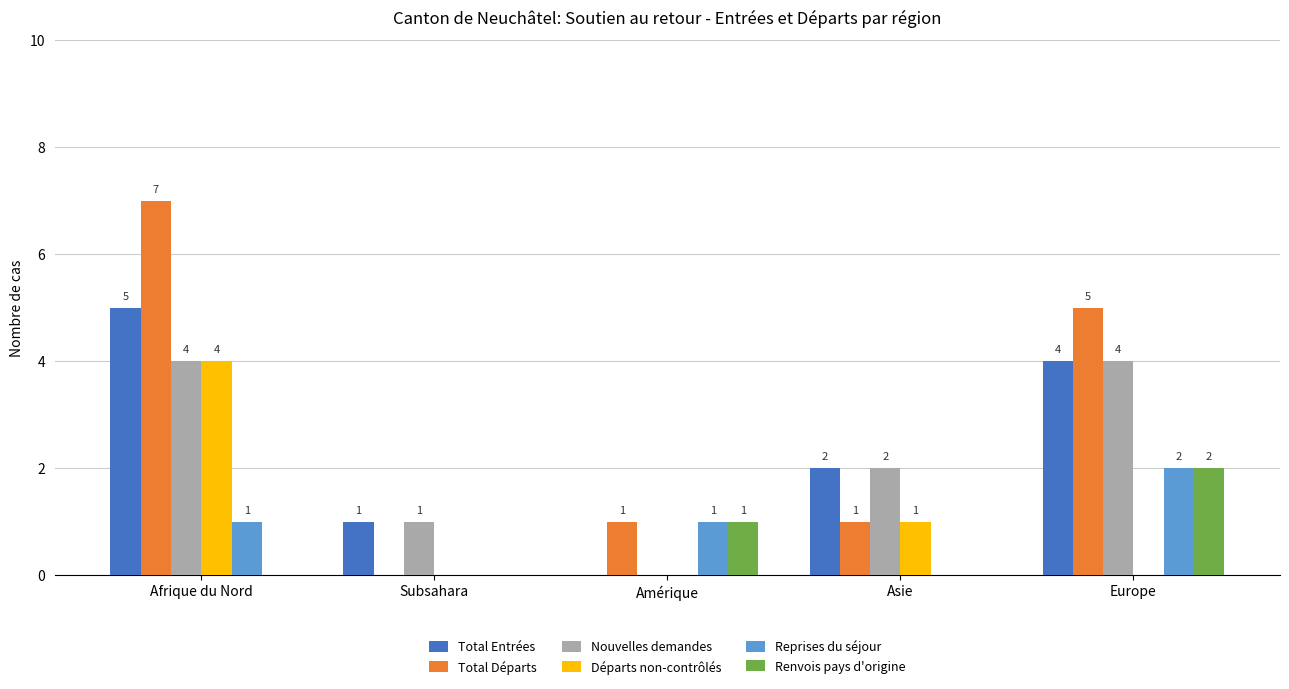

How many distinct data groups are displayed?

6